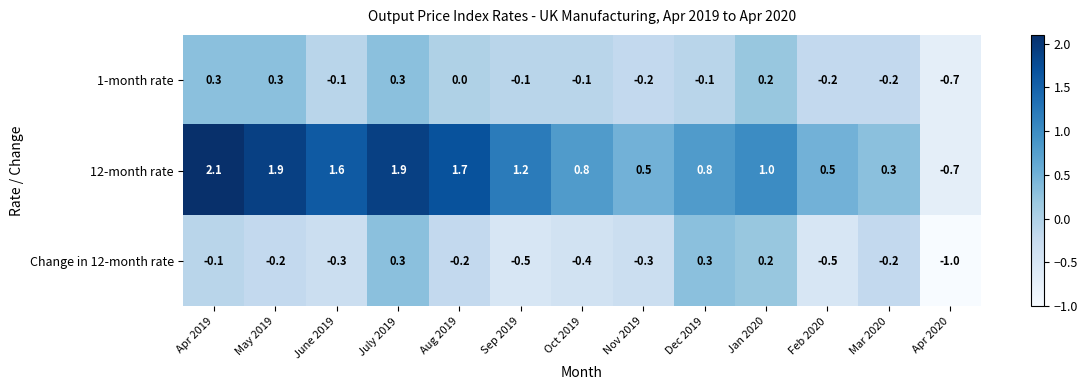

Rank the series at Apr 2019 from highest to lowest value.

12-month rate, 1-month rate, Change in 12-month rate